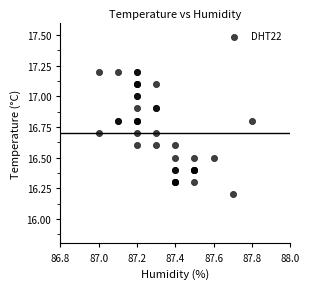

What Y value in the scatter plot is closest to 16?

16.2